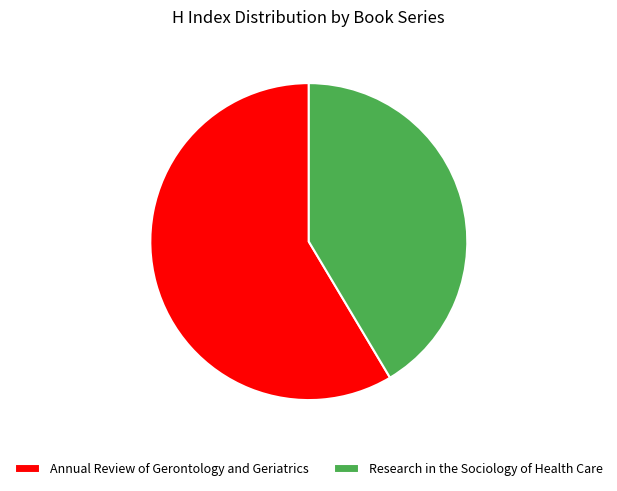

How many slices are in this pie chart?

2